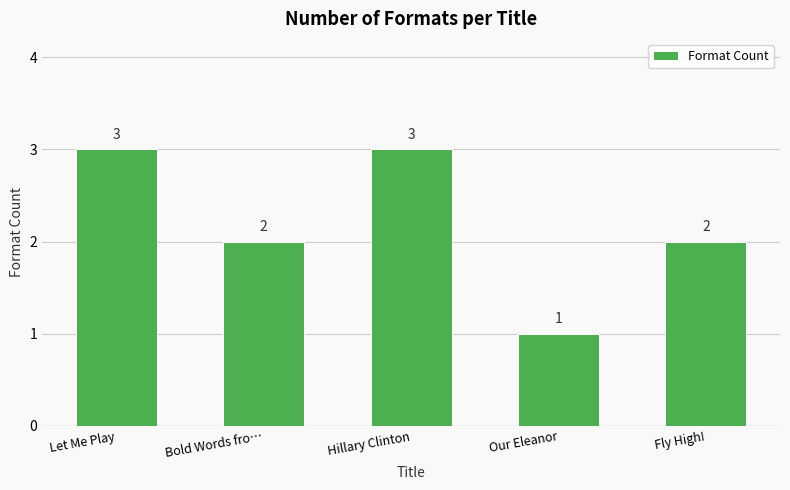

Which has a higher value, Our Eleanor or Bold Words fro…?

Bold Words fro…